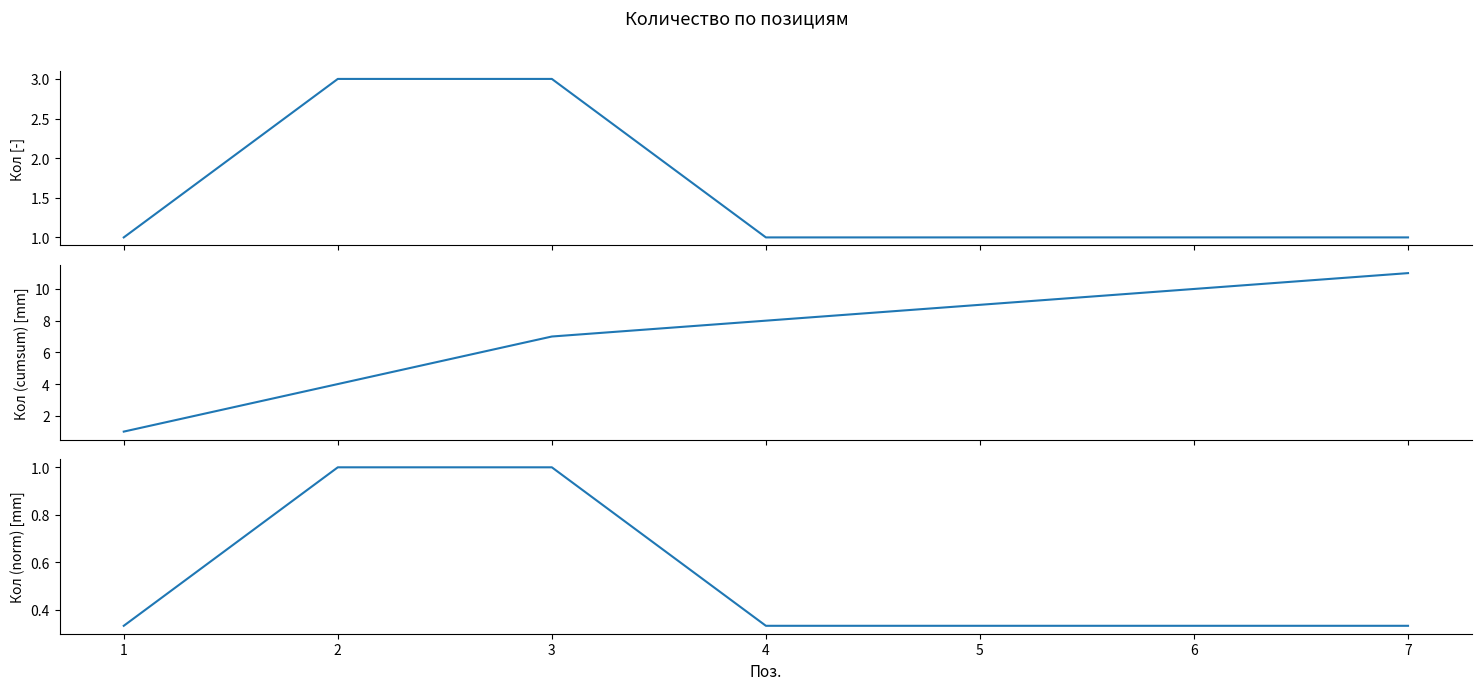

True or false: Кол (norm) and Кол cross at least once.

False